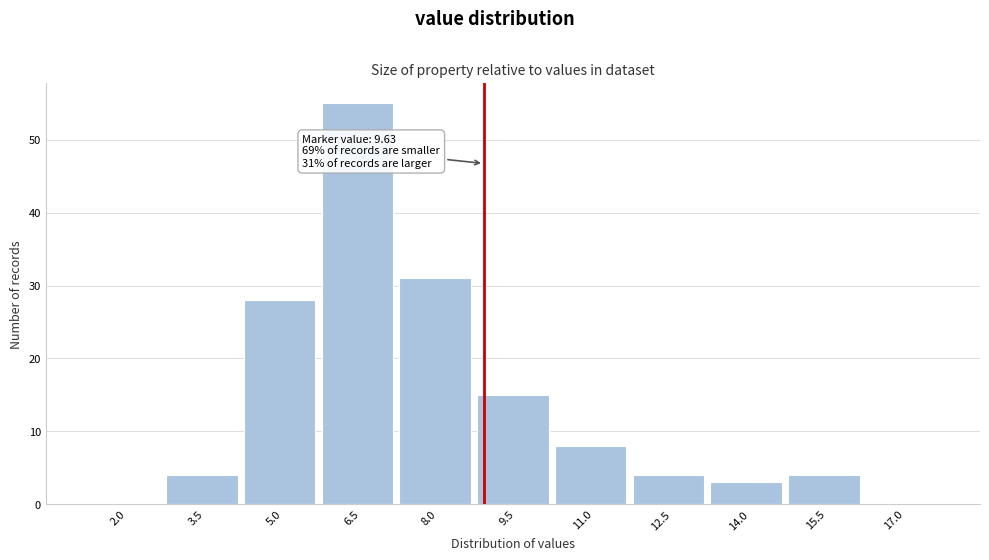

Reading left to right, what are all the values shown in this chart?

2.0=0	3.5=4	5.0=28	6.5=55	8.0=31	9.5=15	11.0=8	12.5=4	14.0=3	15.5=4	17.0=0